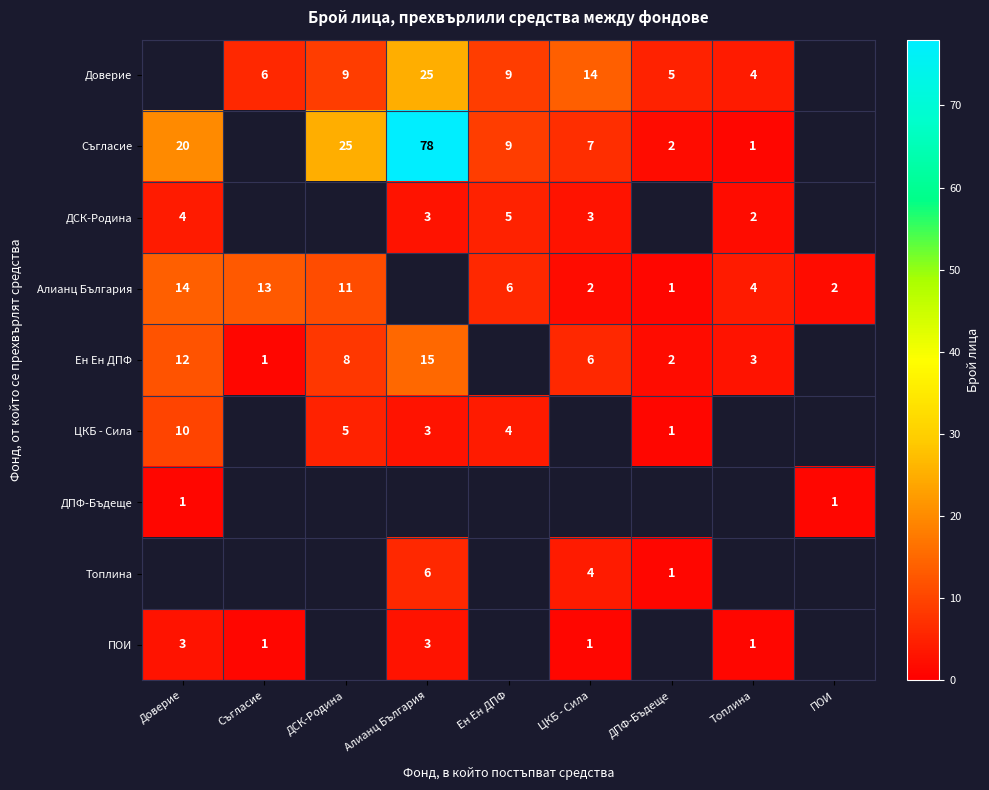

What is the difference between the Топлина values at ДПФ-Бъдеще and ЦКБ - Сила?

3